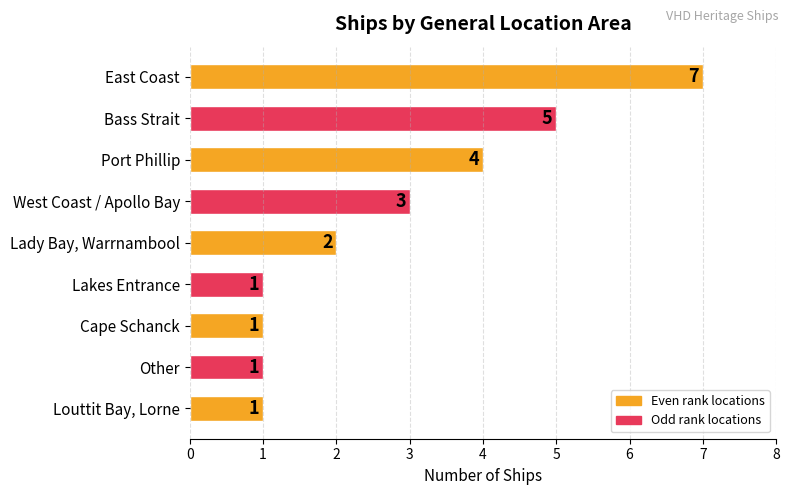

What is the label of the 5th bar from the bottom?

Lady Bay, Warrnambool